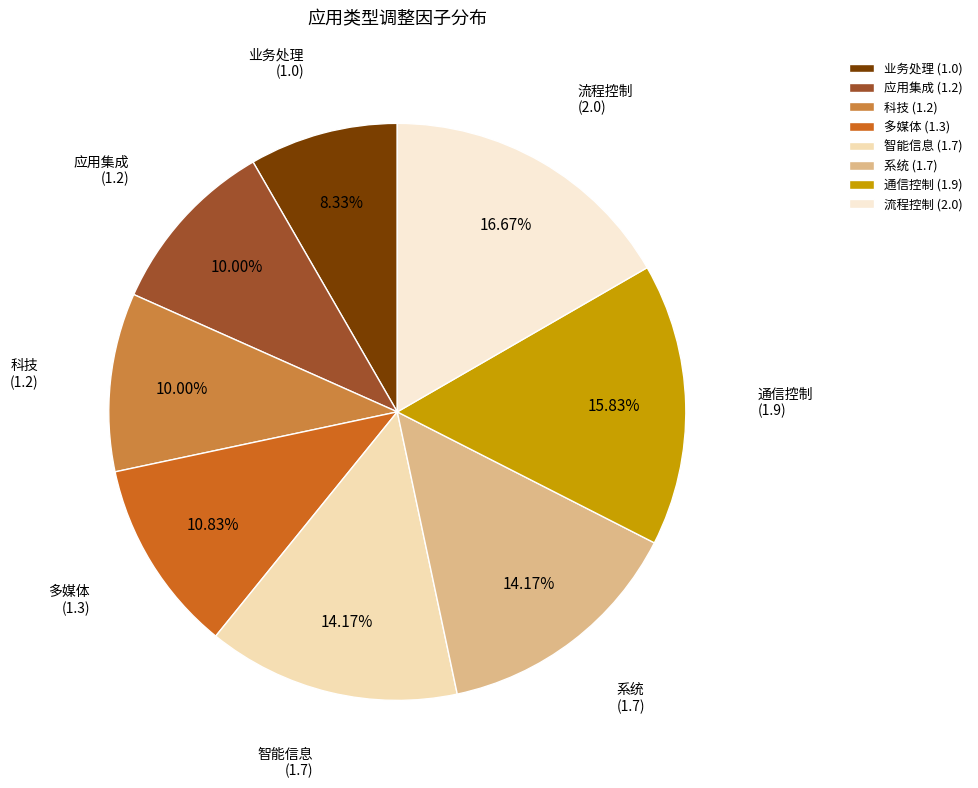

Approximately how many times larger is the value at 应用集成 compared to 多媒体?

0.9